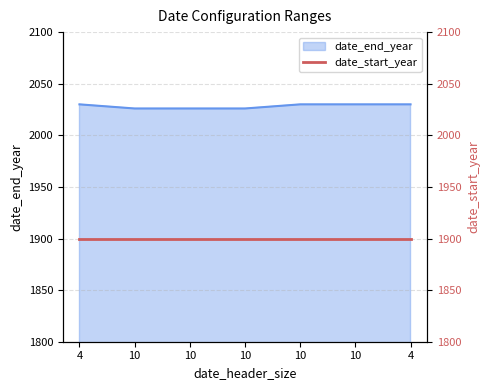

True or false: the data shows 2030 at 10.

True